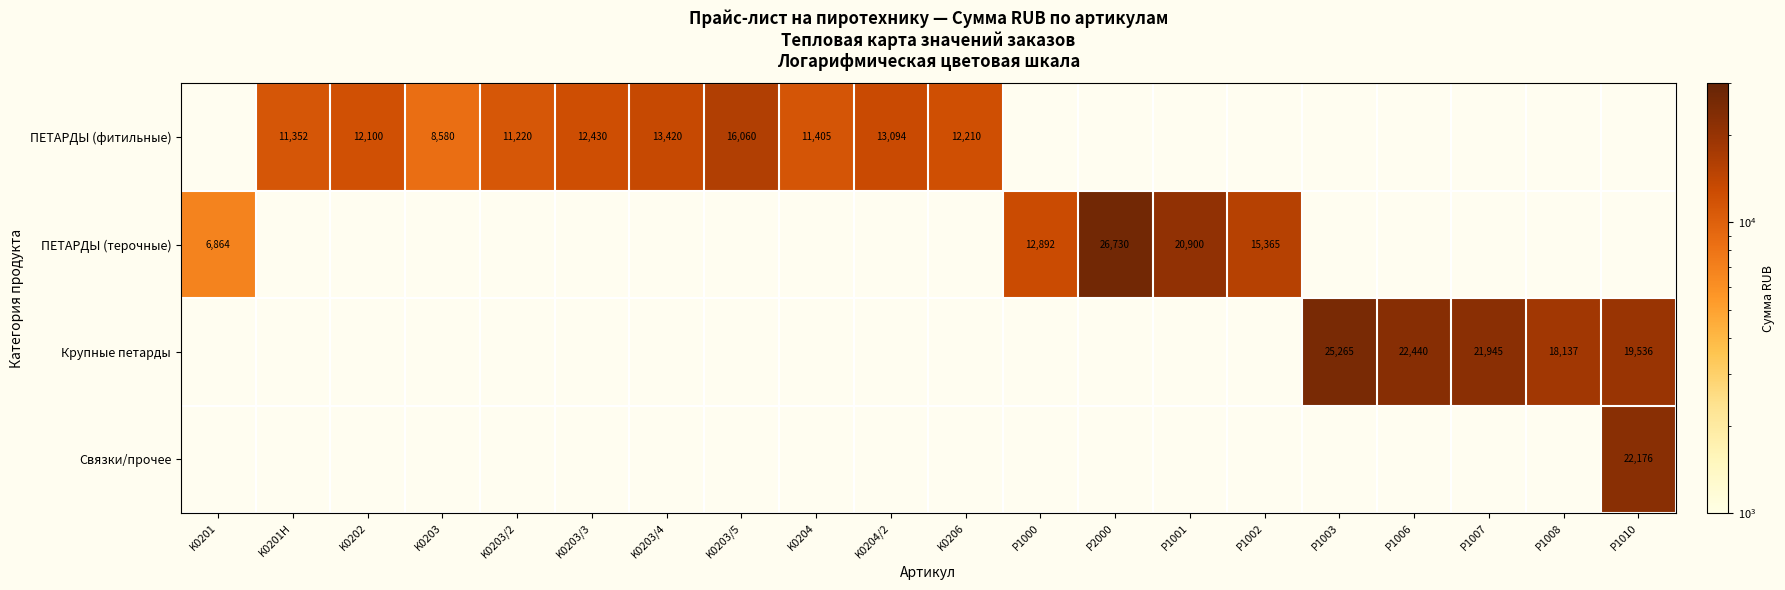

The value of ПЕТАРДЫ (фитильные) at K0203/2 is 11220. True or false?

True